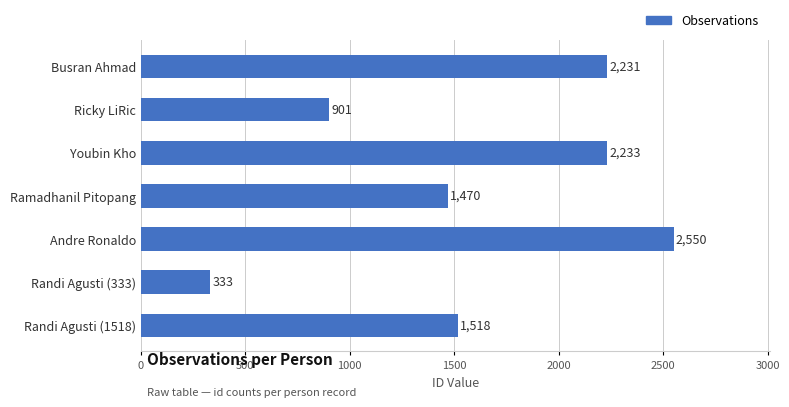

What is the label of the 5th bar from the top?

Andre Ronaldo